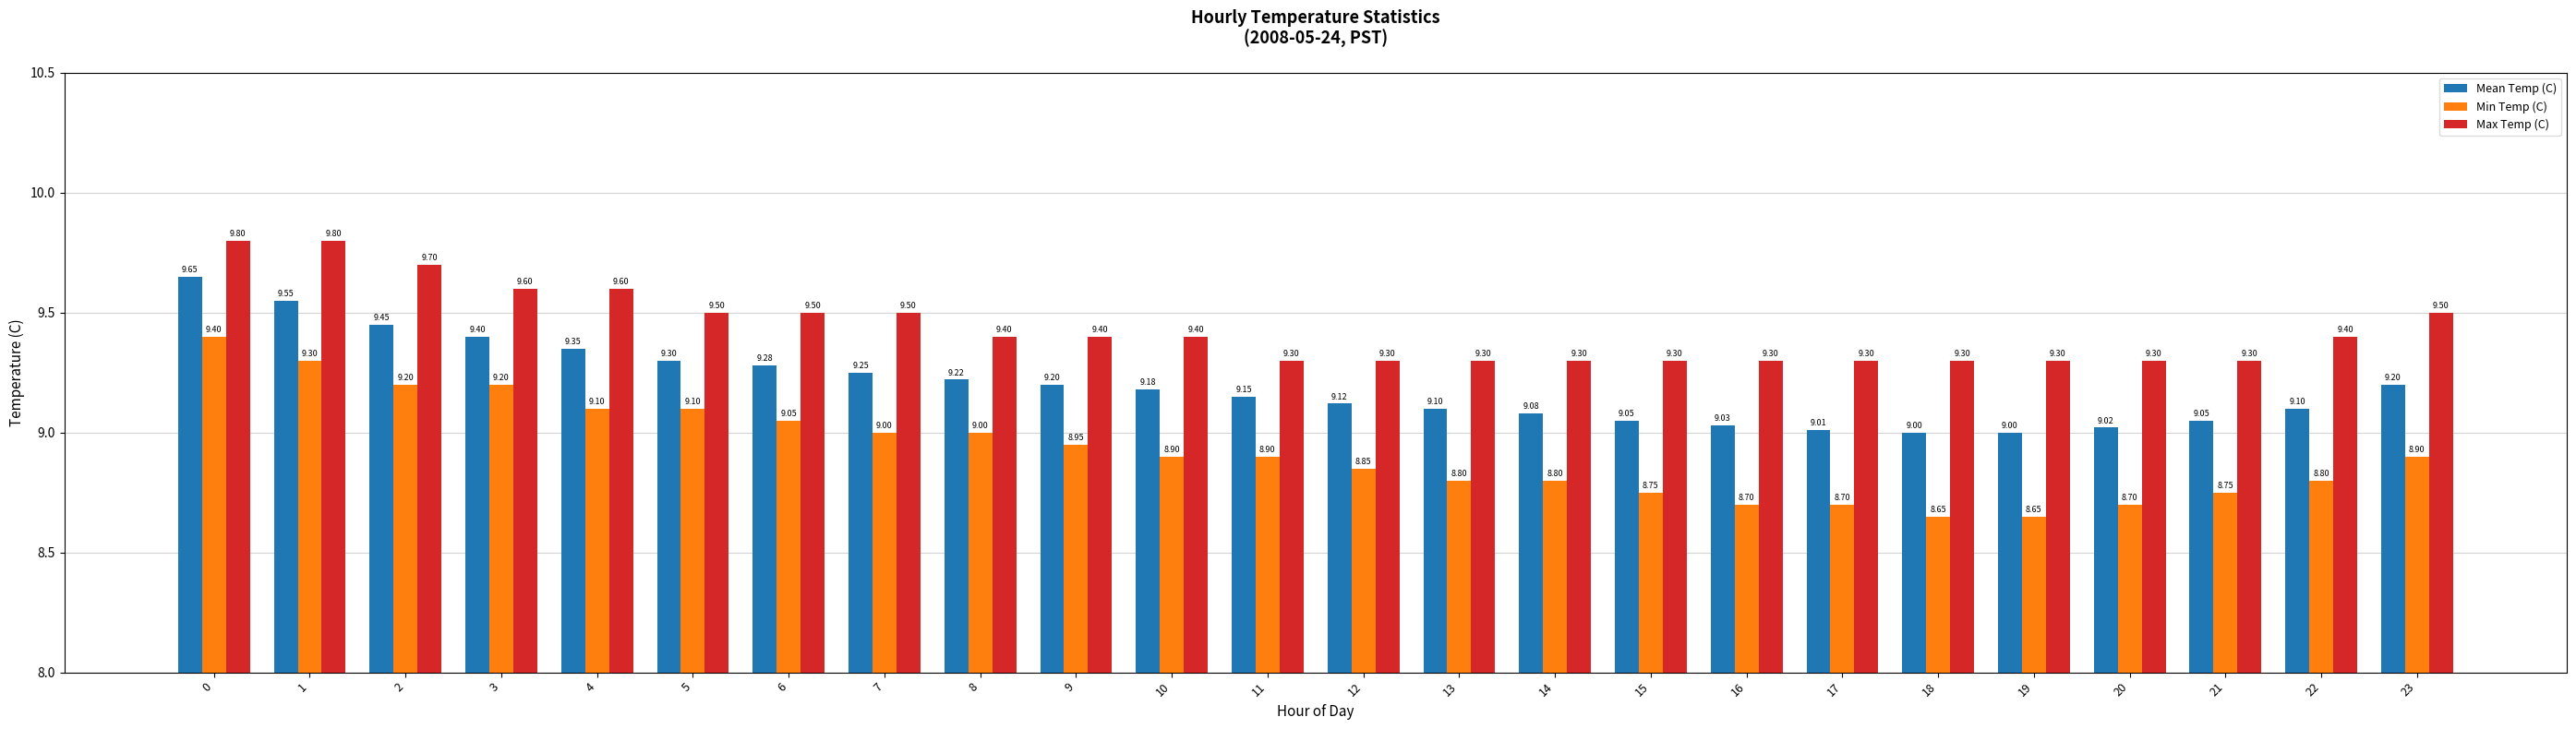

What is the average value of the Min Temp (C) series?

8.9